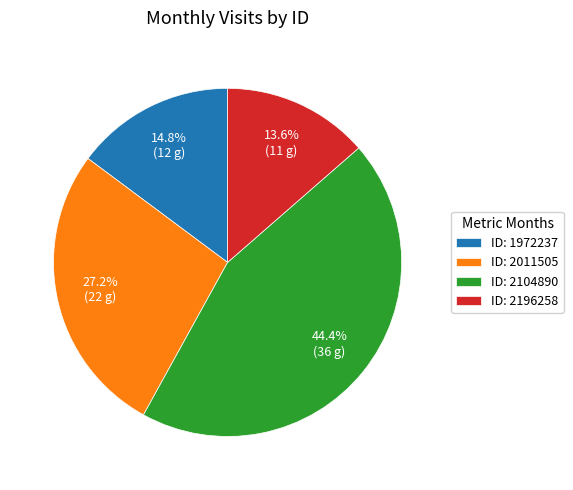

How many segments does this pie chart have?

4